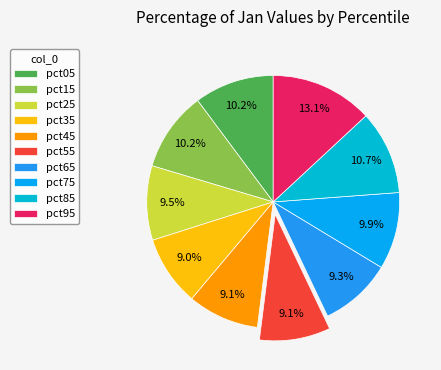

Between pct15 and pct45, which is larger?

pct15